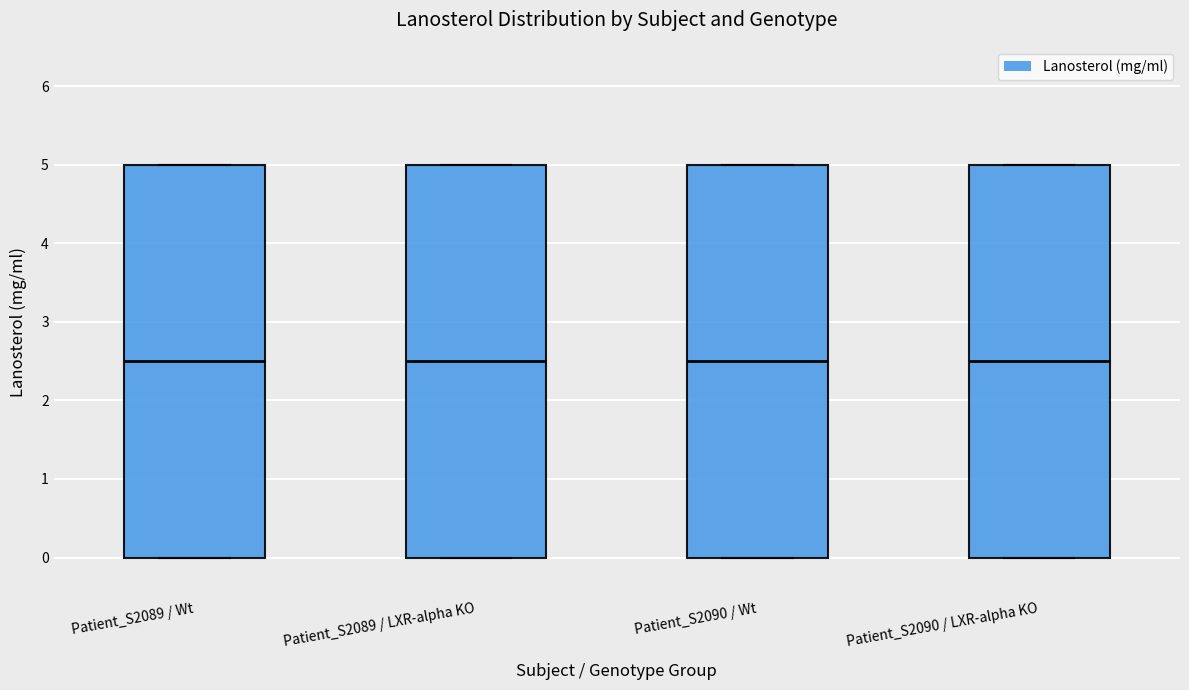

Where is the upper edge of the box for Patient_S2089 / Wt on the y-axis? The values are not printed on the chart, so give them approximately, as read against the axis.

5.0